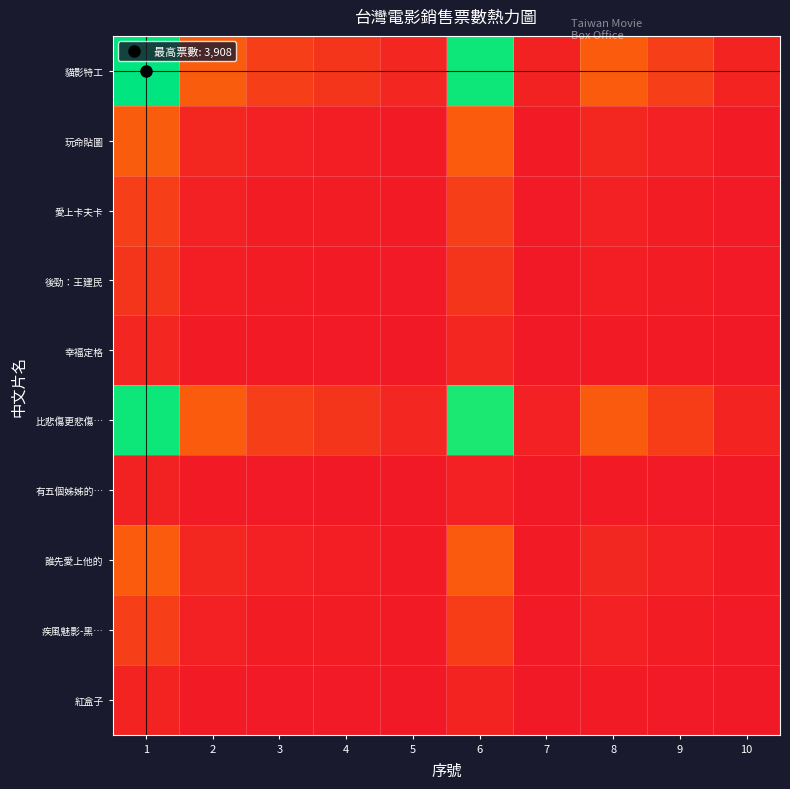

Reading left to right, what are all the values shown in this chart?

貓影特工: 1=3908.0	2=858.0	3=489.0	4=360.0	5=173.0	6=3838.0	7=119.0	8=851.0	9=472.0	10=131.0
玩命貼圖: 1=858.0	2=188.4	3=107.4	4=79.0	5=38.0	6=842.6	7=26.1	8=186.8	9=103.6	10=28.8
愛上卡夫卡: 1=489.0	2=107.4	3=61.2	4=45.0	5=21.6	6=480.2	7=14.9	8=106.5	9=59.1	10=16.4
後勁：王建民: 1=360.0	2=79.0	3=45.0	4=33.2	5=15.9	6=353.6	7=11.0	8=78.4	9=43.5	10=12.1
幸福定格: 1=173.0	2=38.0	3=21.6	4=15.9	5=7.7	6=169.9	7=5.3	8=37.7	9=20.9	10=5.8
比悲傷更悲傷…: 1=3838.0	2=842.6	3=480.2	4=353.6	5=169.9	6=3769.3	7=116.9	8=835.8	9=463.5	10=128.7
有五個姊姊的…: 1=119.0	2=26.1	3=14.9	4=11.0	5=5.3	6=116.9	7=3.6	8=25.9	9=14.4	10=4.0
誰先愛上他的: 1=851.0	2=186.8	3=106.5	4=78.4	5=37.7	6=835.8	7=25.9	8=185.3	9=102.8	10=28.5
疾風魅影-黑…: 1=472.0	2=103.6	3=59.1	4=43.5	5=20.9	6=463.5	7=14.4	8=102.8	9=57.0	10=15.8
紅盒子: 1=131.0	2=28.8	3=16.4	4=12.1	5=5.8	6=128.7	7=4.0	8=28.5	9=15.8	10=4.4